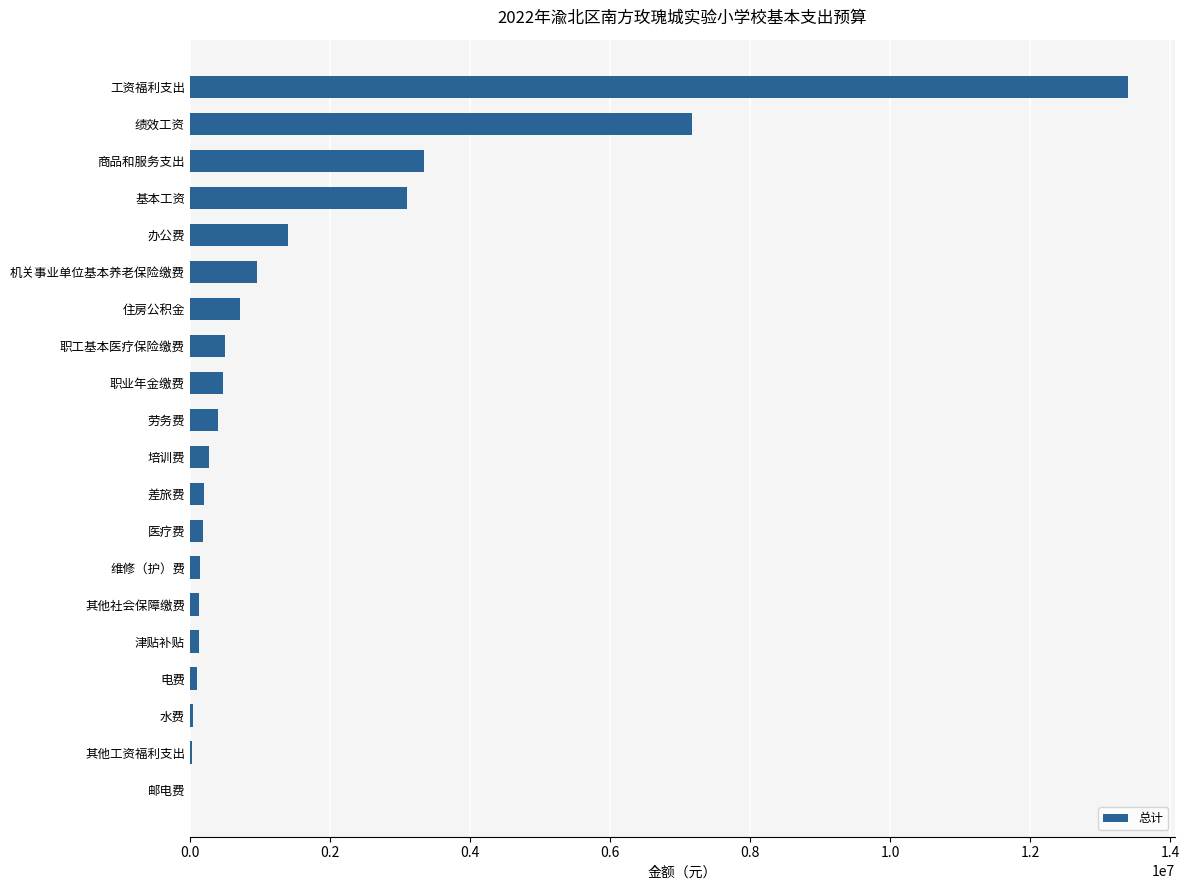

Which category has the highest value across all series?

工资福利支出